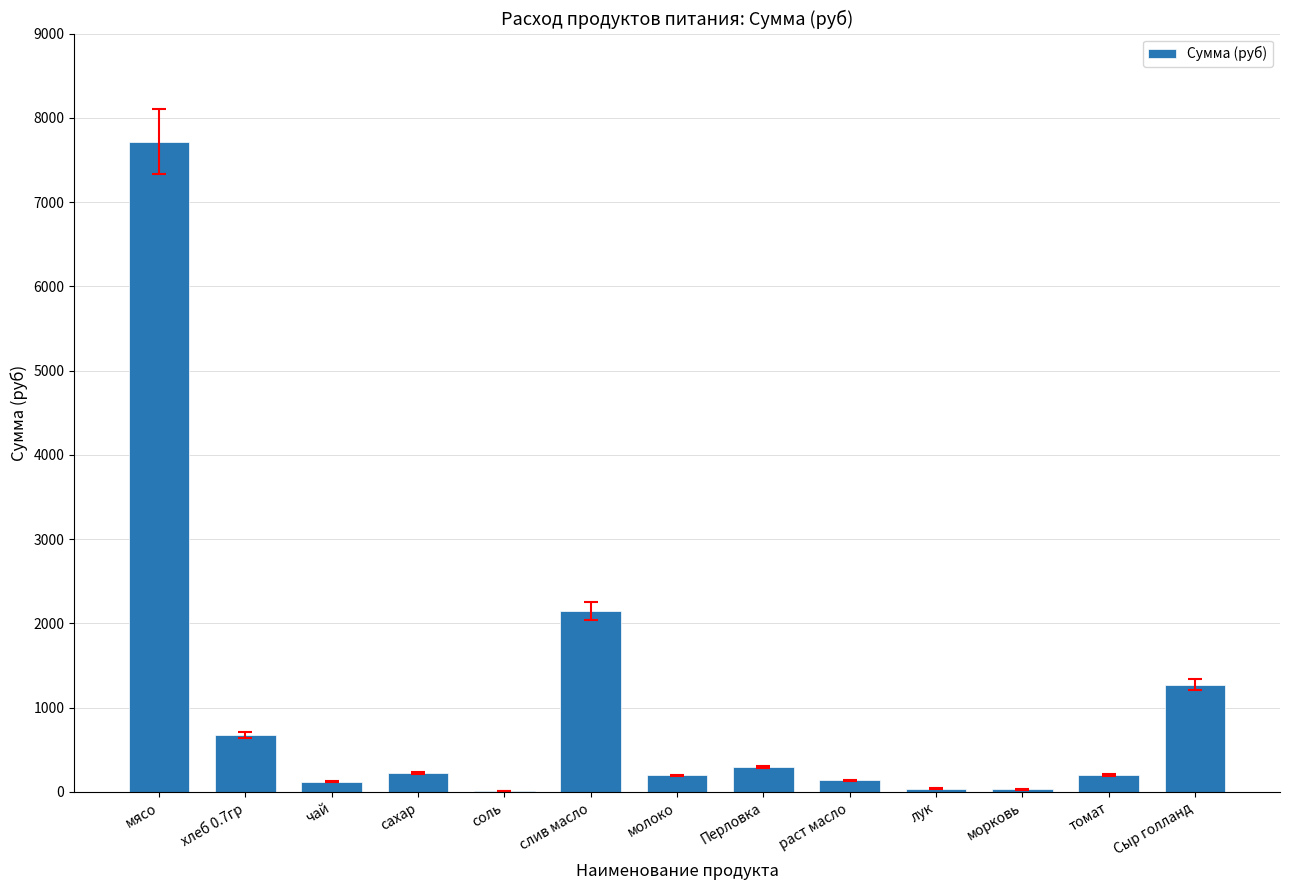

Which label corresponds to the largest value in the chart?

мясо